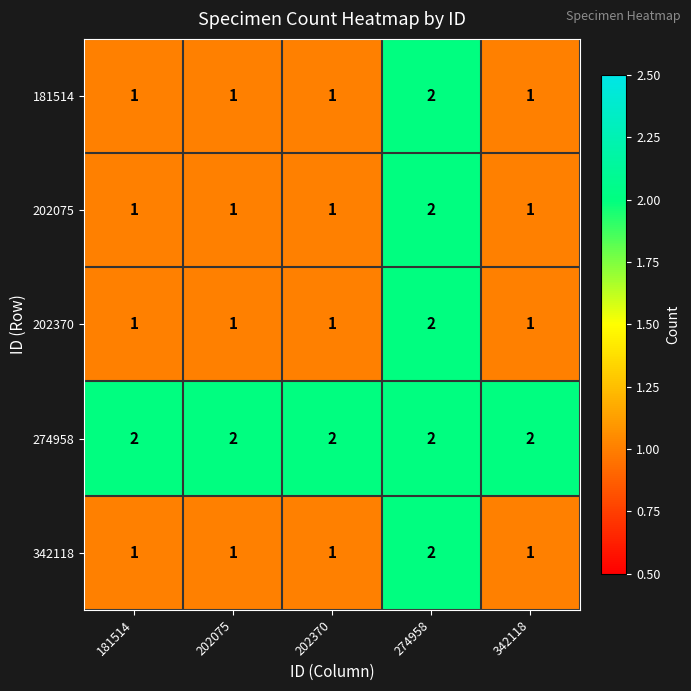

Which series has the largest total across all categories?

274958